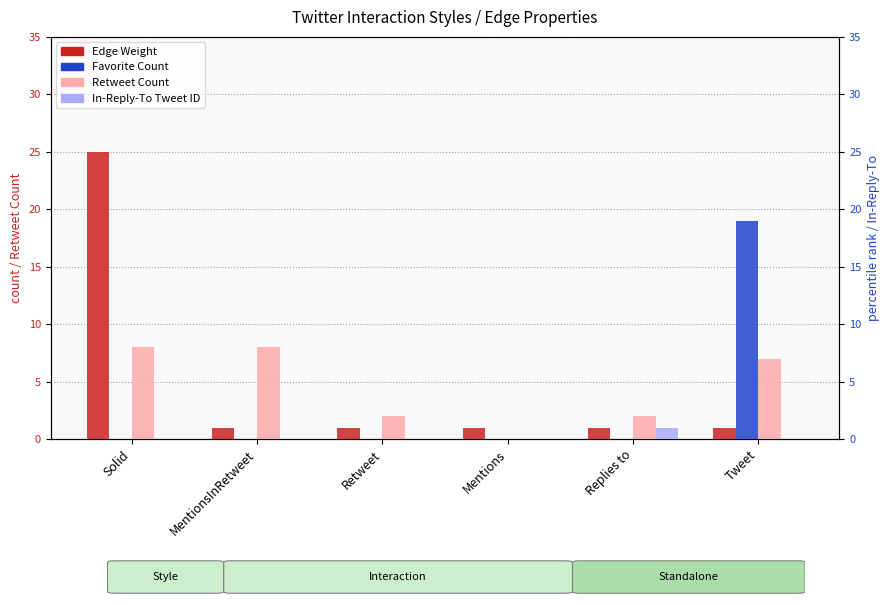

Reading right to left, what are all the values shown in this chart?

Edge Weight: 1	1	1	1	1	25
Retweet Count: 7	2	0	2	8	8
Favorite Count: 19	0	0	0	0	0
In-Reply-To Tweet ID: 0	1	0	0	0	0